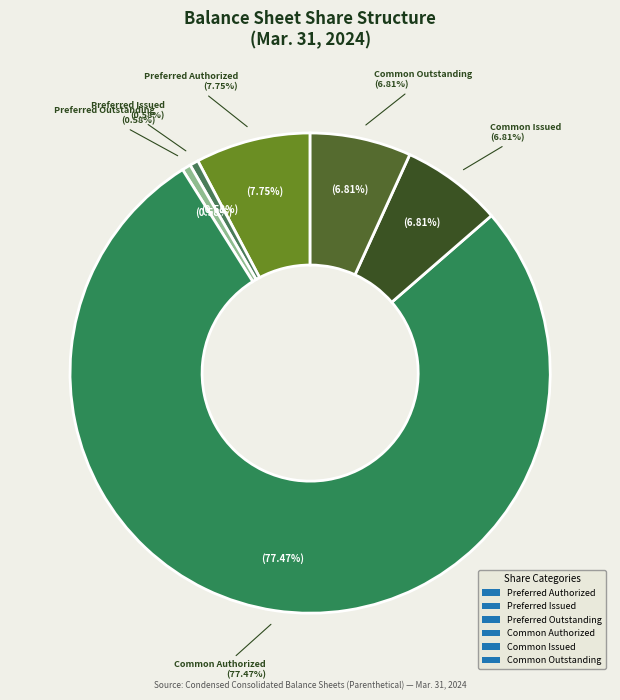

Which slice is the largest?

Common Authorized